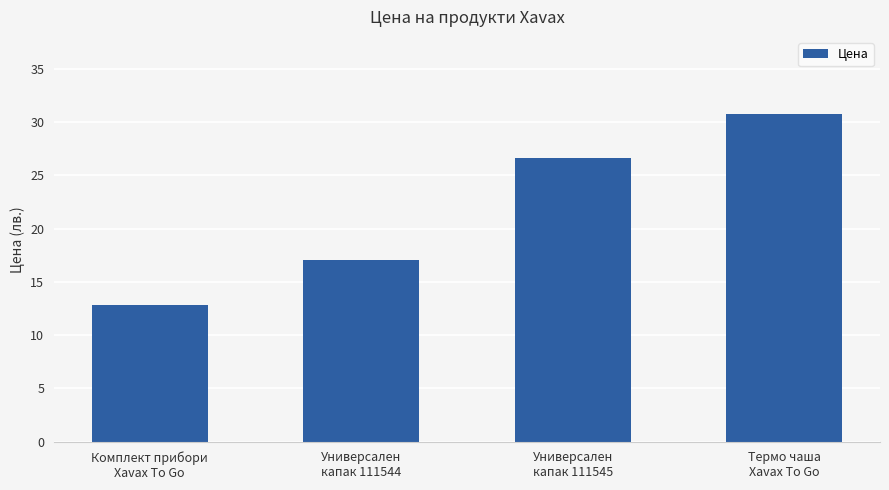

Reading left to right, what are all the values shown in this chart?

Комплект прибори
Xavax To Go=12.8	Универсален
капак 111544=17.1	Универсален
капак 111545=26.6	Термо чаша
Xavax To Go=30.8